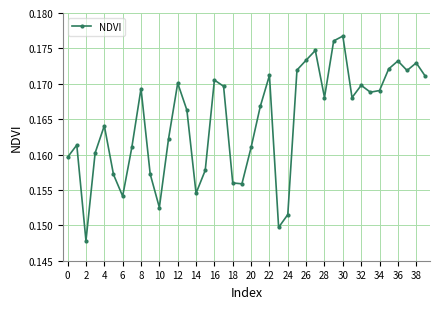

How many interior local valleys (lower than both neighbors) does the data have?

10